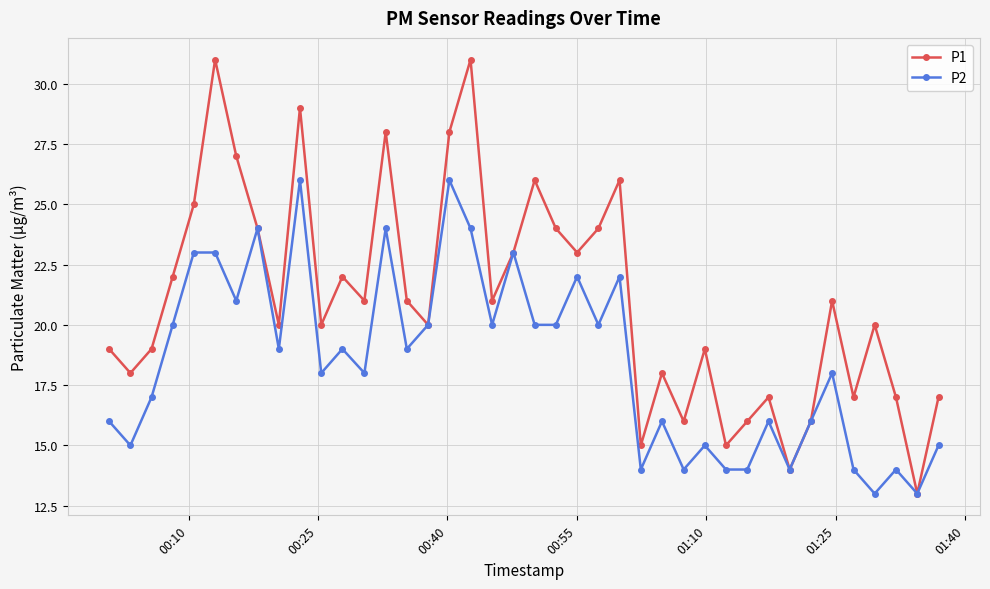

Which series has the widest spread of values?

P1